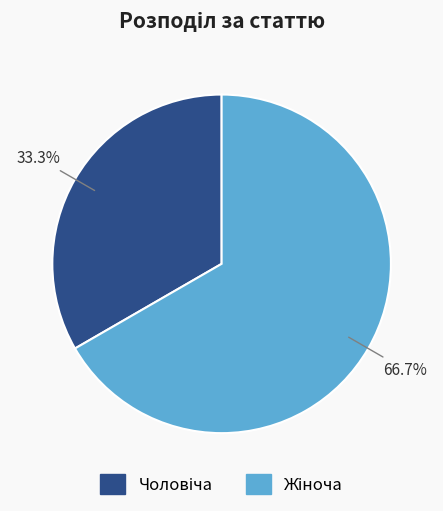

Does any single category account for the majority?

Yes